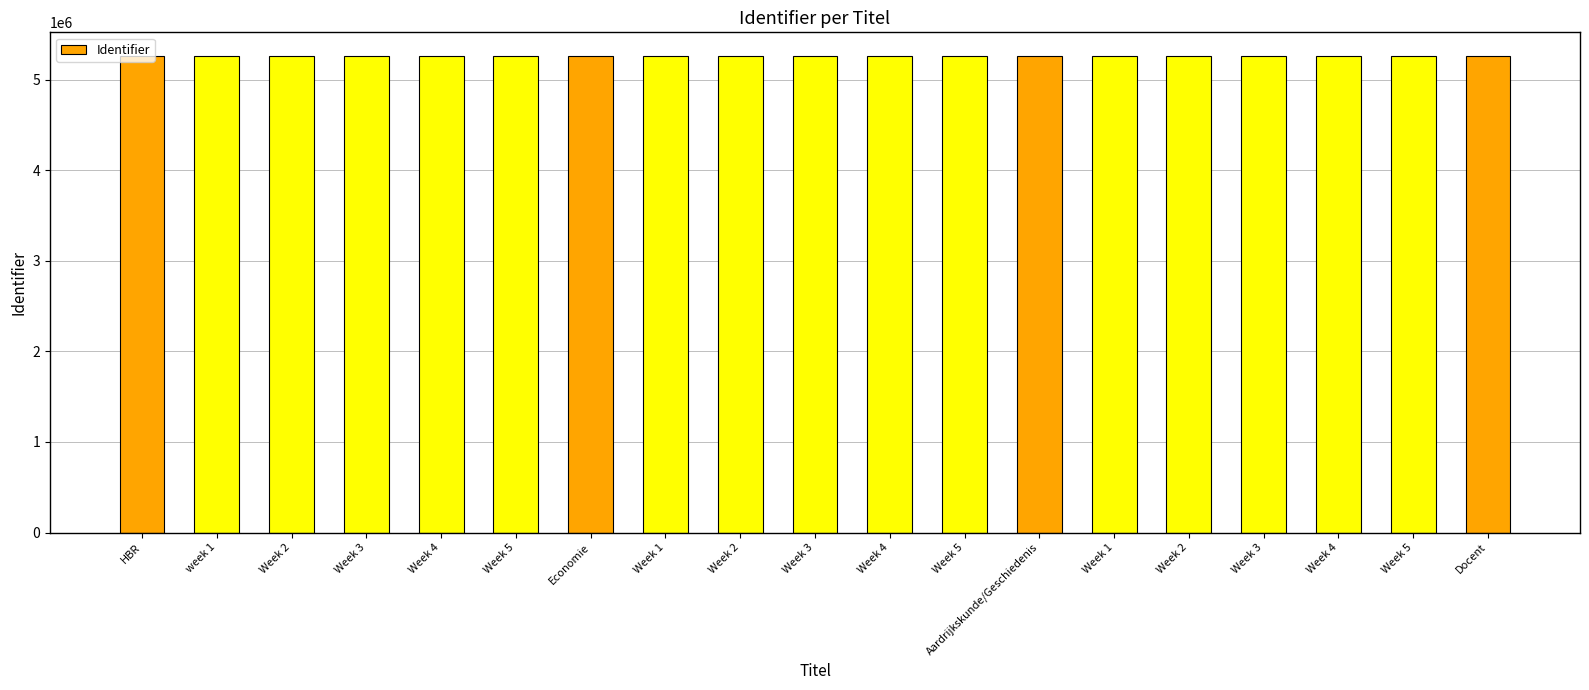

Rank the categories by value from lowest to highest.

HBR, week 1, Week 2, Week 3, Week 4, Week 5, Economie, Week 1, Week 2, Week 3, Week 4, Week 5, Aardrijkskunde/Geschiedenis, Week 1, Week 2, Week 3, Week 4, Week 5, Docent